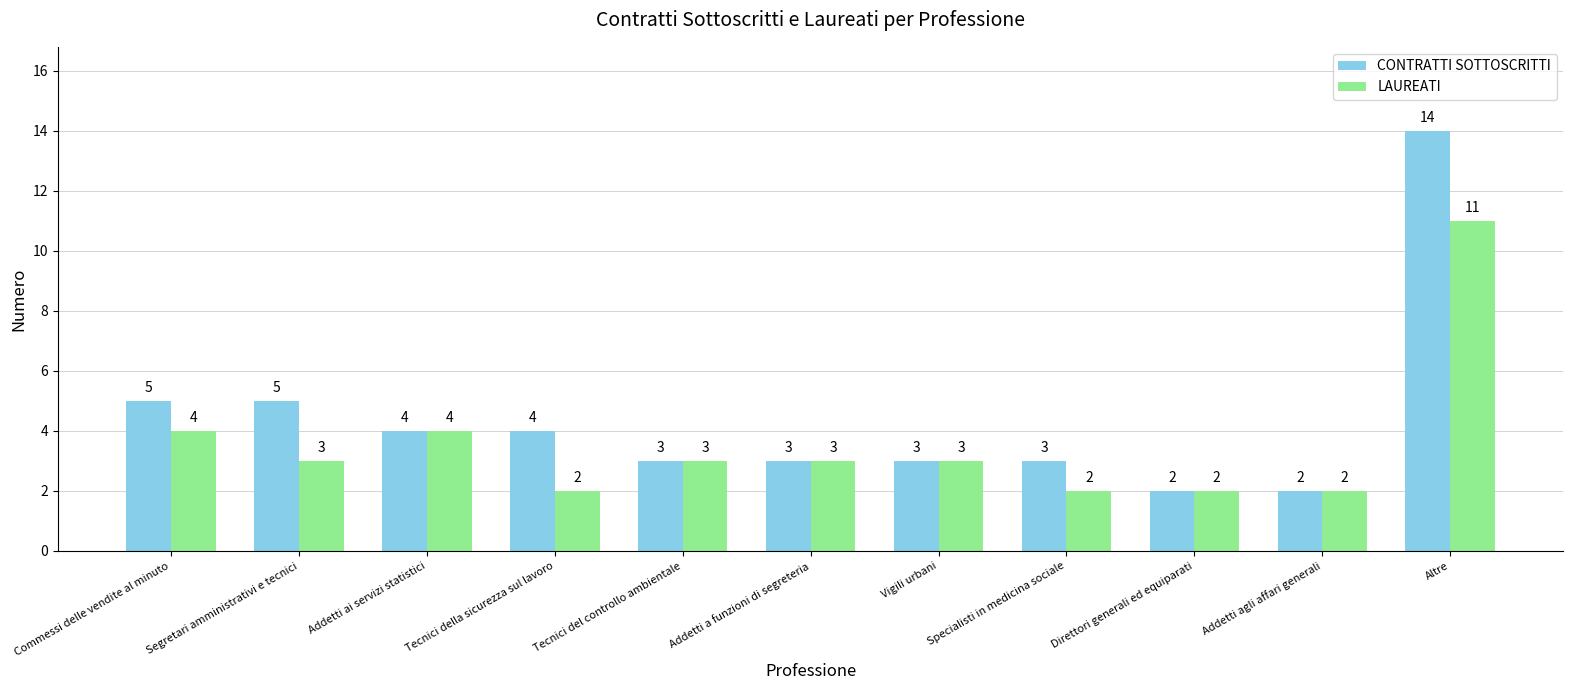

What position from the left is Segretari amministrativi e tecnici?

2